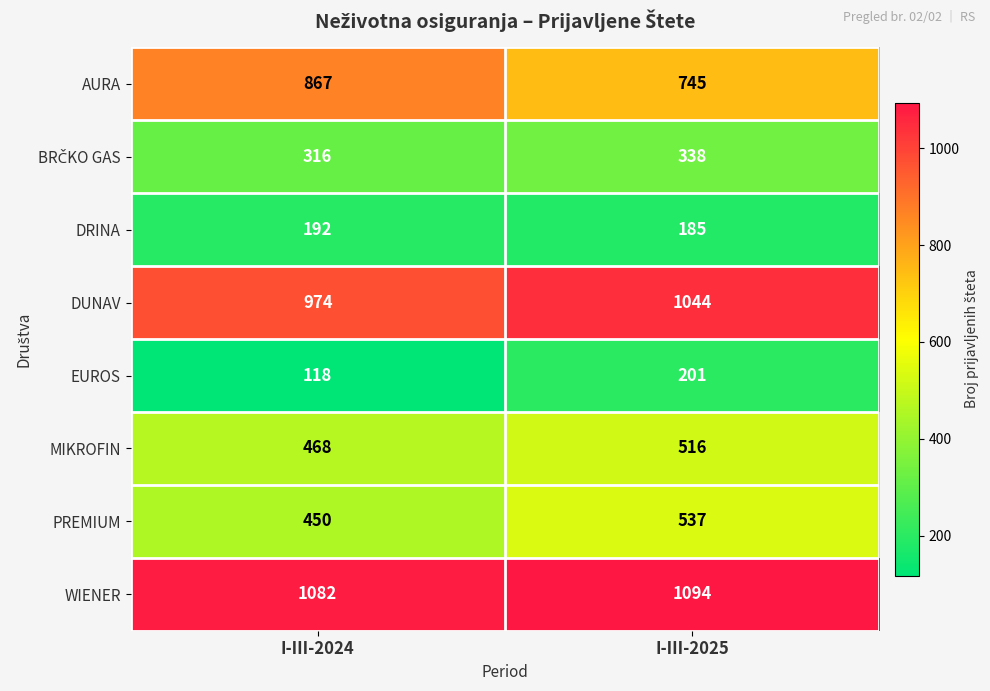

What is the highest value of the MIKROFIN series?

516